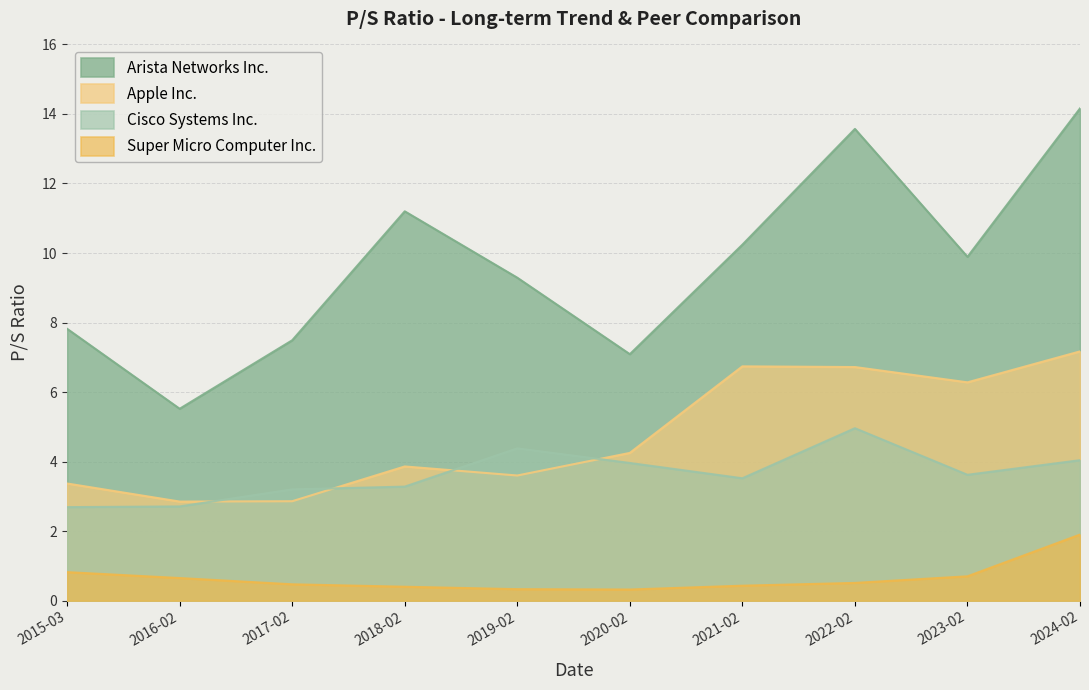

At 2015-03, list the series in order from largest to smallest.

Arista Networks Inc., Apple Inc., Cisco Systems Inc., Super Micro Computer Inc.